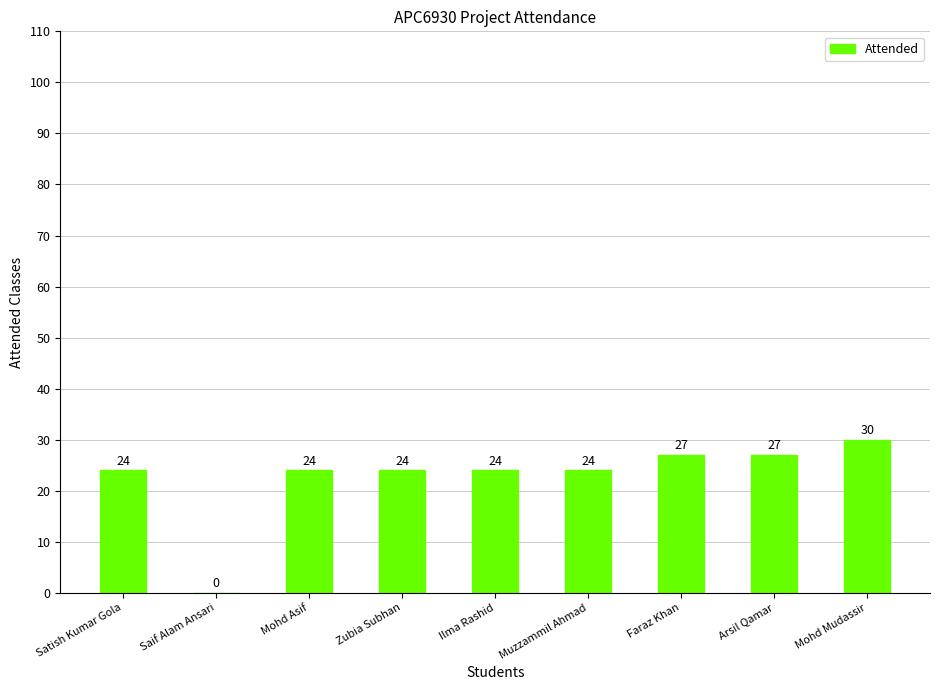

Read the value at Faraz Khan, to the nearest 10.

30